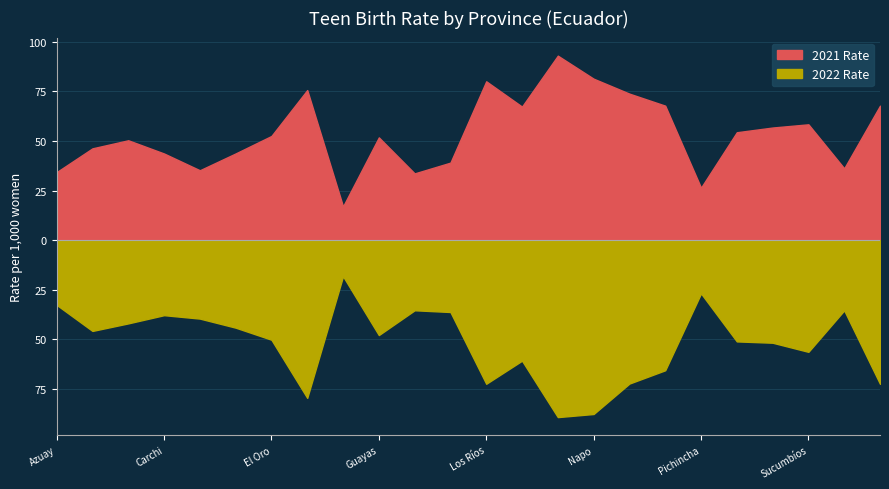

Reading left to right, list all the values displayed in this chart.

2021 Rate: 34.3	46.3	50.4	43.7	35.2	43.7	52.5	75.7	17.0	51.8	33.7	39.1	80.1	67.3	93.0	81.4	73.9	67.8	26.5	54.4	56.8	58.4	36.2	67.8
2022 Rate: 32.6	45.7	41.9	37.8	39.5	44.1	50.2	79.5	18.2	47.8	35.3	36.2	72.4	60.7	89.2	87.6	72.2	65.5	26.8	51.0	51.7	56.3	35.4	72.4